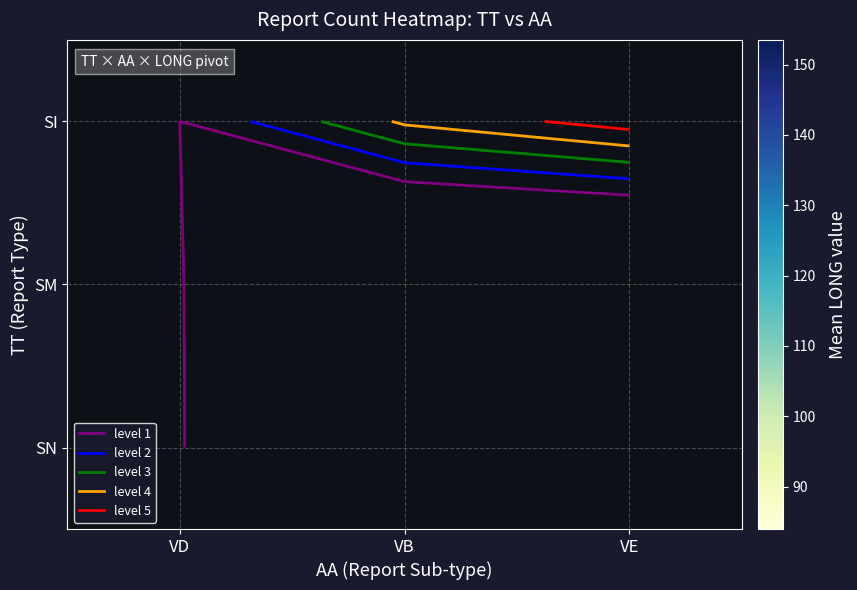

At which category does the chart reach its peak across all series?

VE